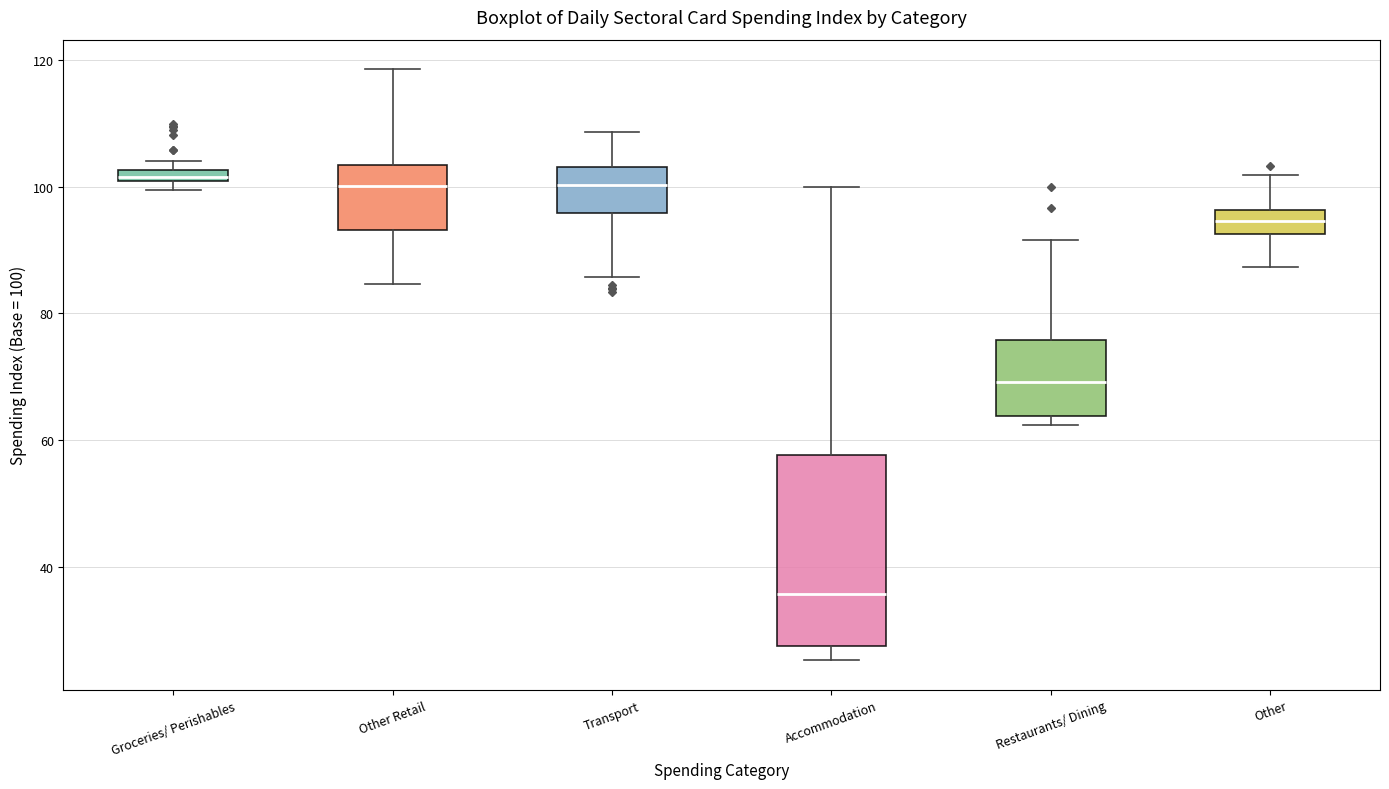

Comparing the boxes themselves (not the whiskers), which one is the tallest?

Accommodation